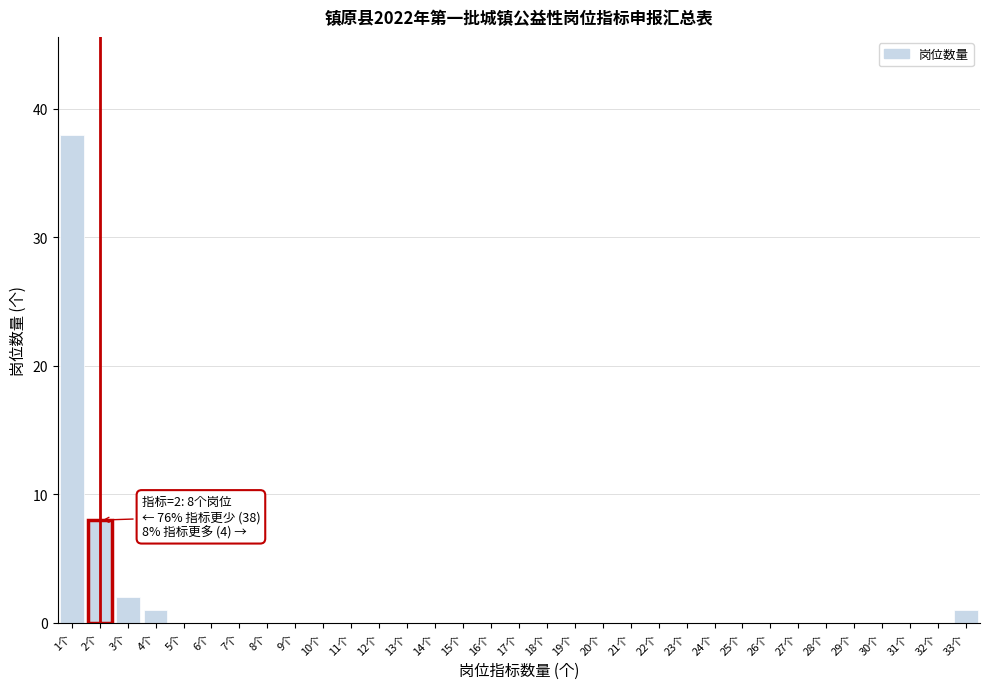

Over which range of the x-axis is the bar tallest?

0.5 to 1.5